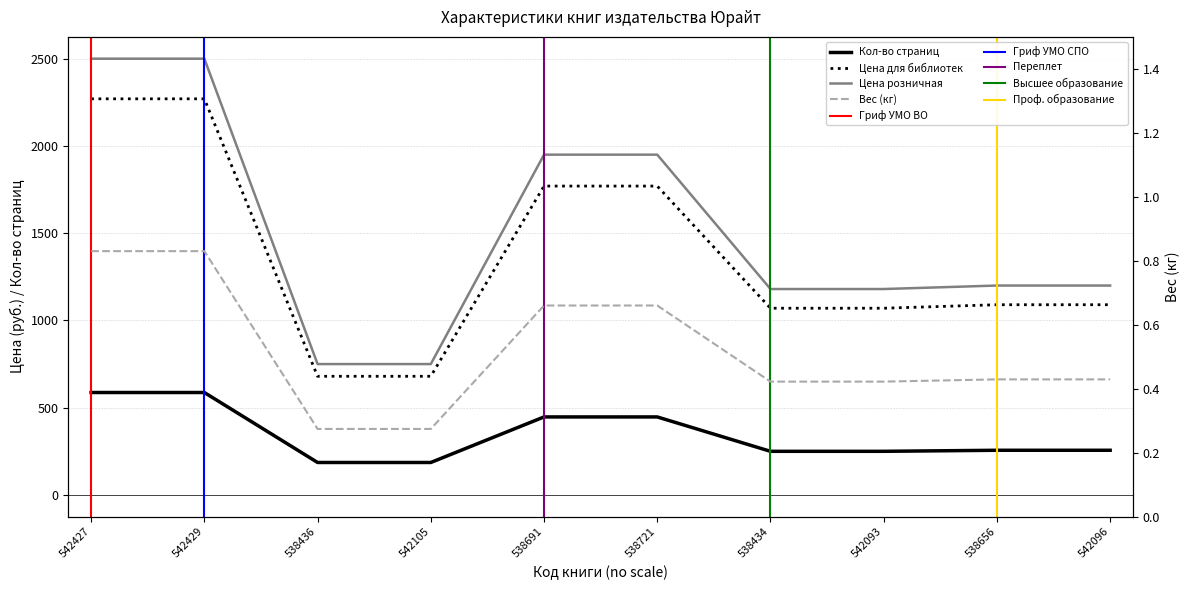

How many lines are shown in the chart?

4